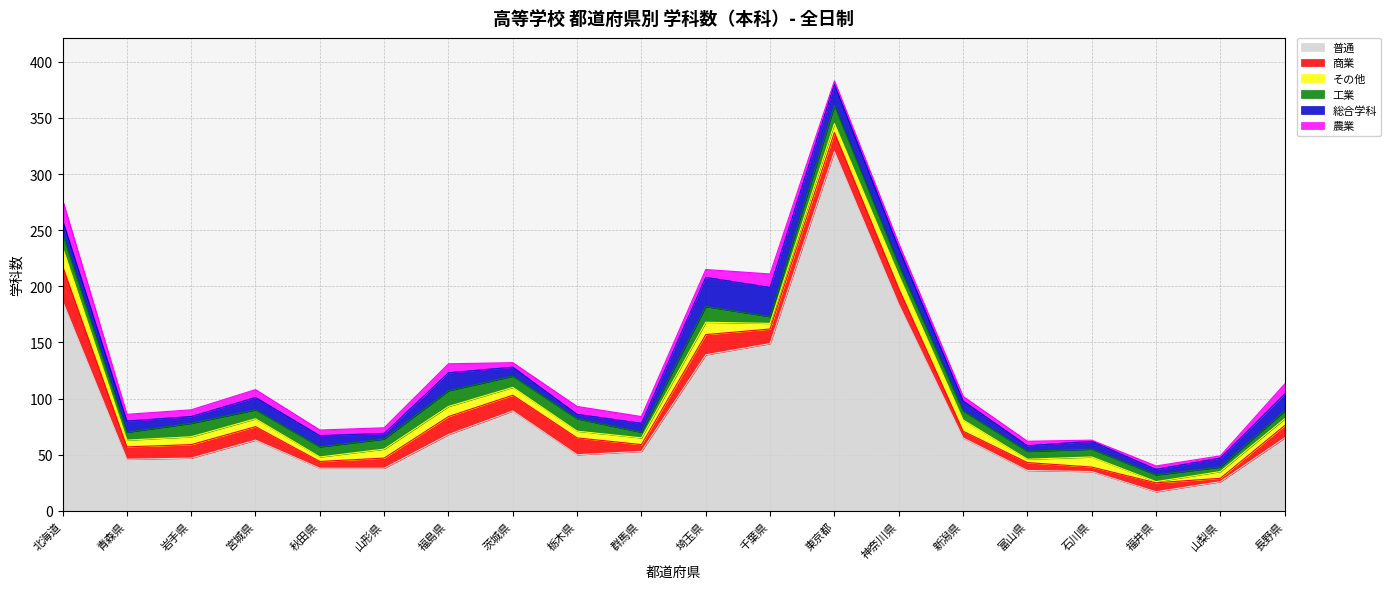

How many values in the 工業 series exceed 9?

7